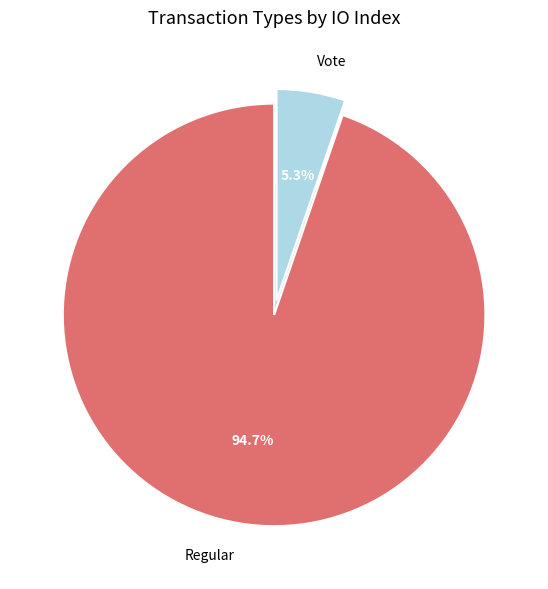

What is the change in value from Regular to Vote?

-34